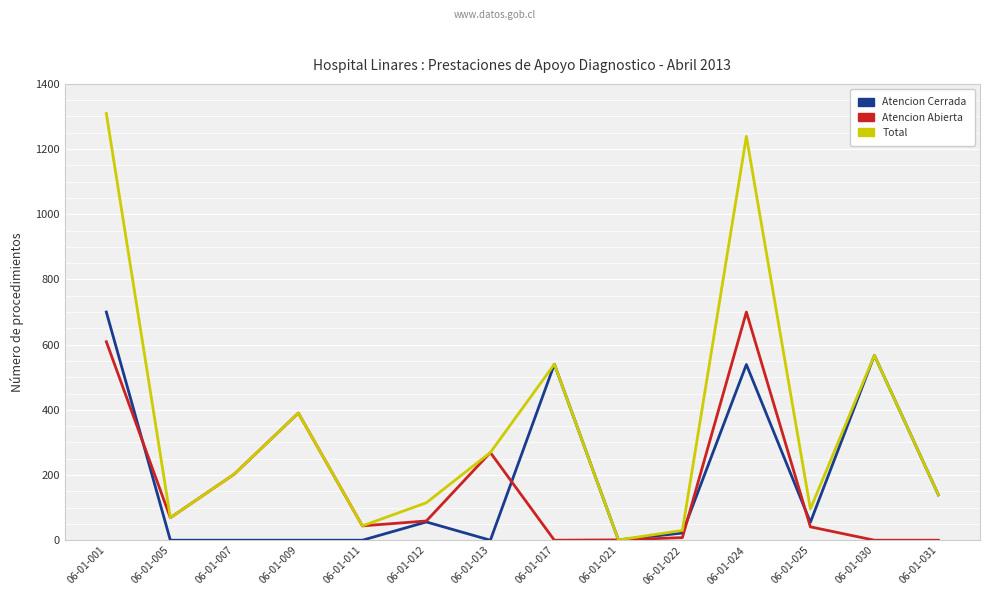

Where is the first local minimum for Atencion Cerrada?

06-01-013